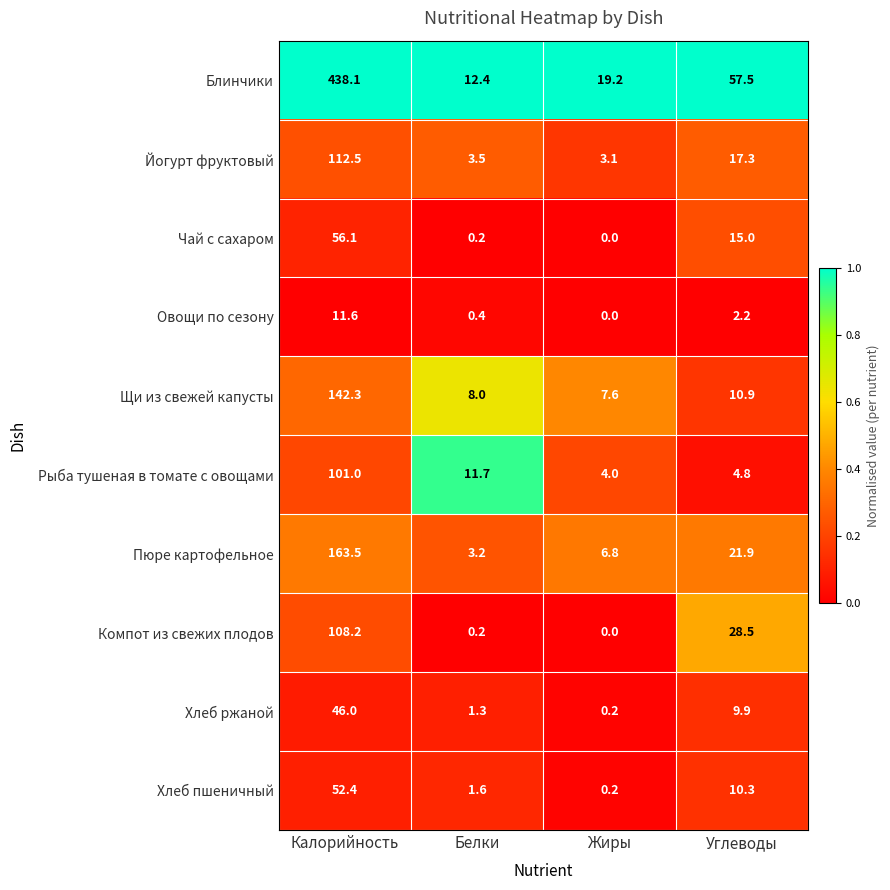

What is the total value across all series at Жиры?

41.1